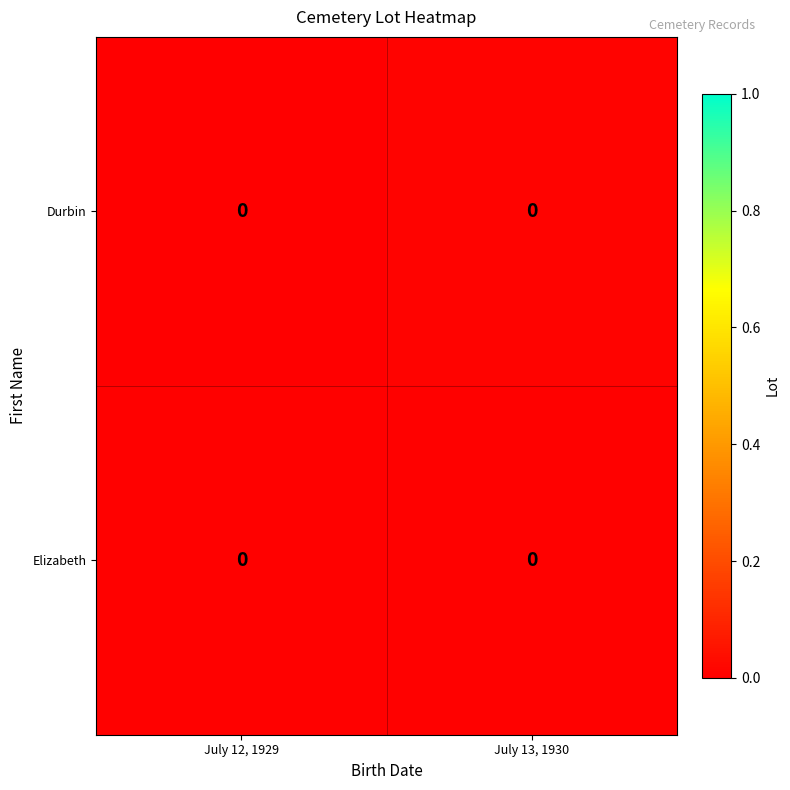

Which series has the widest spread of values?

Durbin